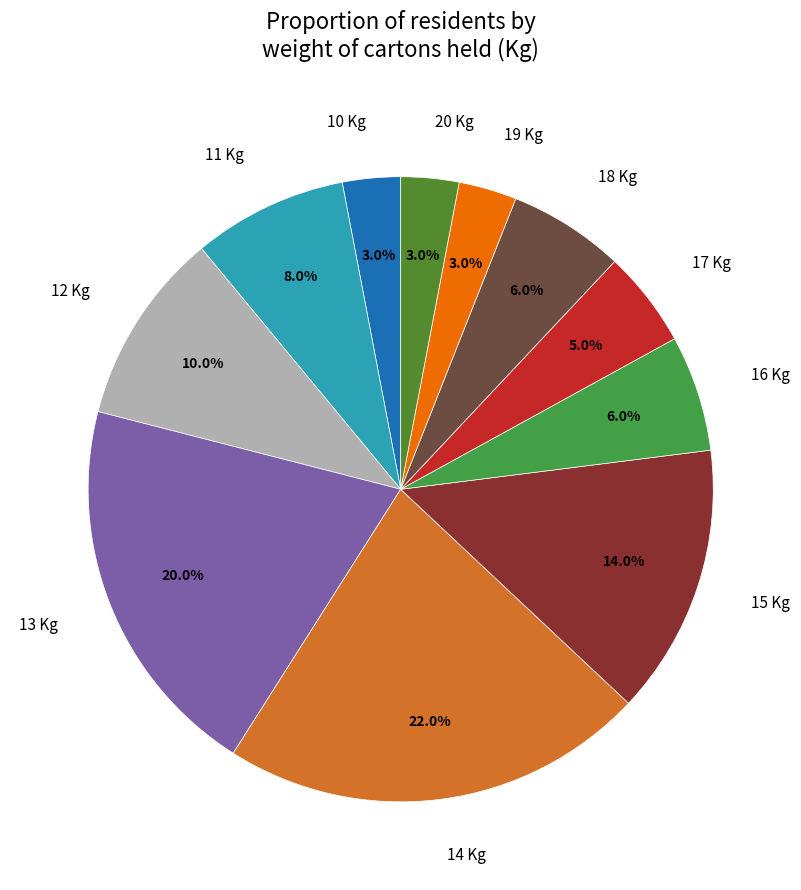

Does 13 Kg represent more than half of the total?

No